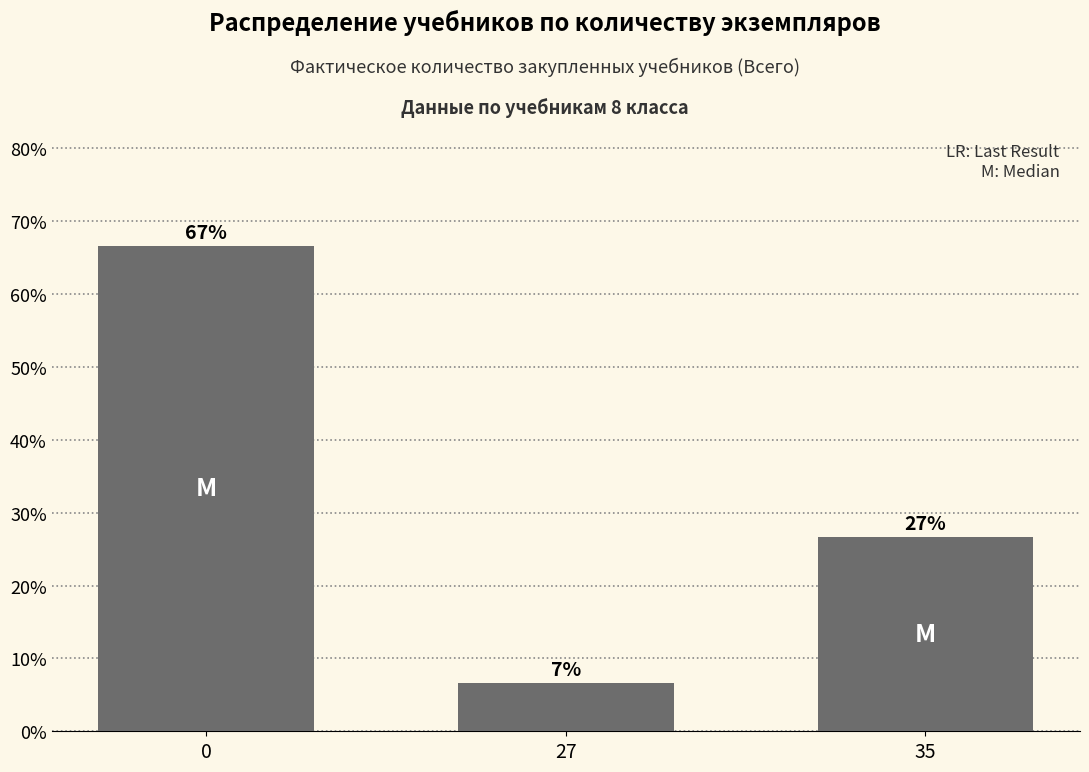

How many bars are there in total?

3